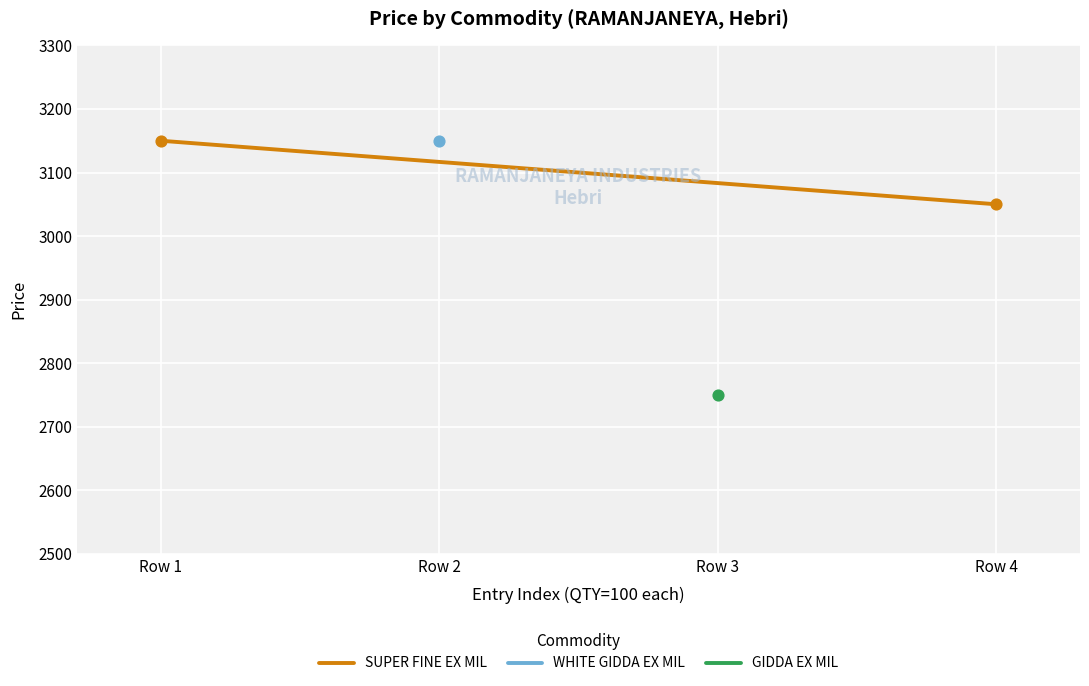

Which has a higher value, Row 1 or Row 4?

Row 1